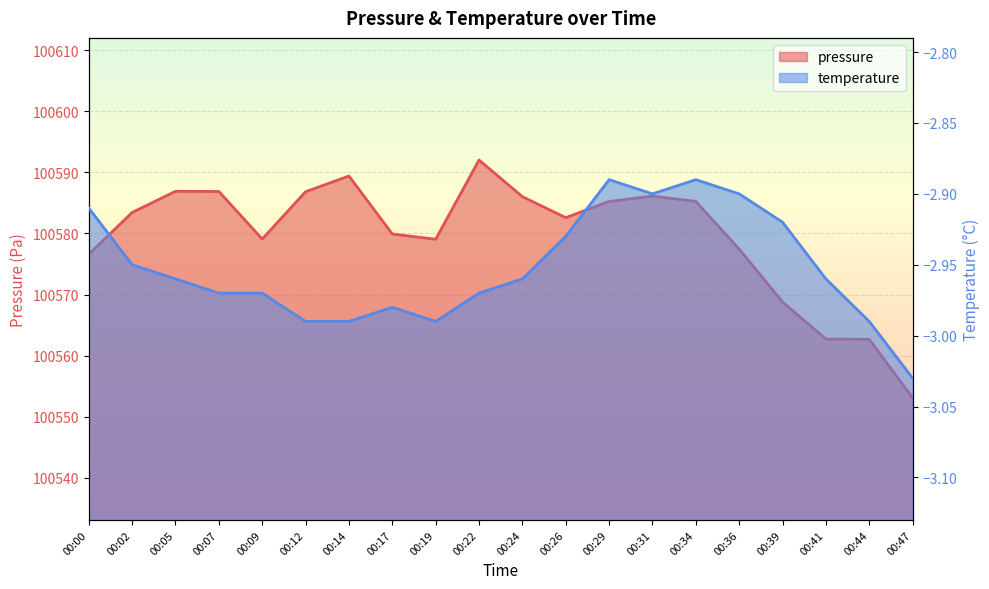

True or false: temperature and pressure intersect in this chart.

False